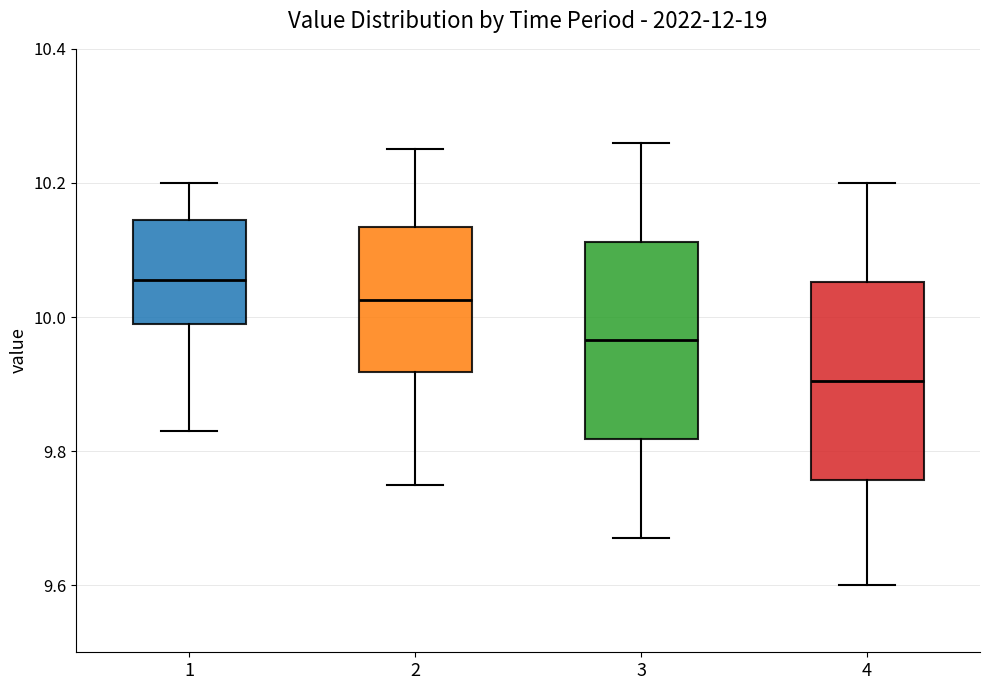

Reading left to right, transcribe this box plot: for each box, give where its median line is, the range the box spans, and where its two whiskers end, as read against the y-axis. The values are not printed on the chart, so give them approximately, as read against the axis.

1: median 10.06, box 10.00 to 10.14, whiskers 9.84 to 10.20
2: median 10.02, box 9.92 to 10.14, whiskers 9.76 to 10.26
3: median 9.96, box 9.82 to 10.12, whiskers 9.68 to 10.26
4: median 9.90, box 9.76 to 10.06, whiskers 9.60 to 10.20